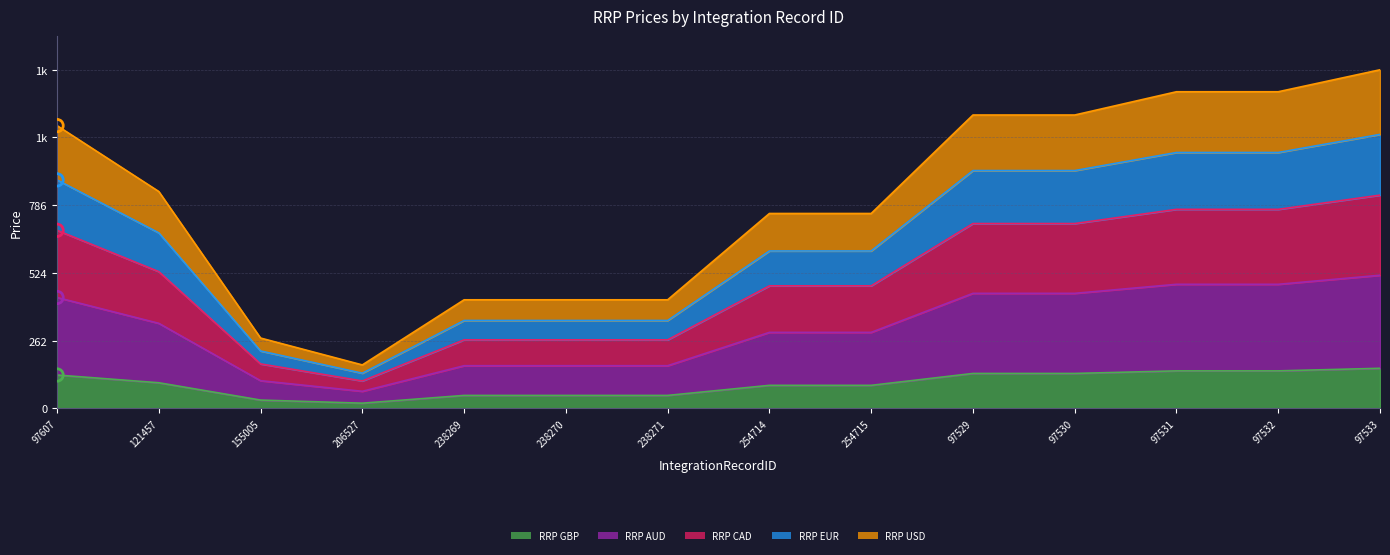

At which category is the sum across all series the highest?

97533